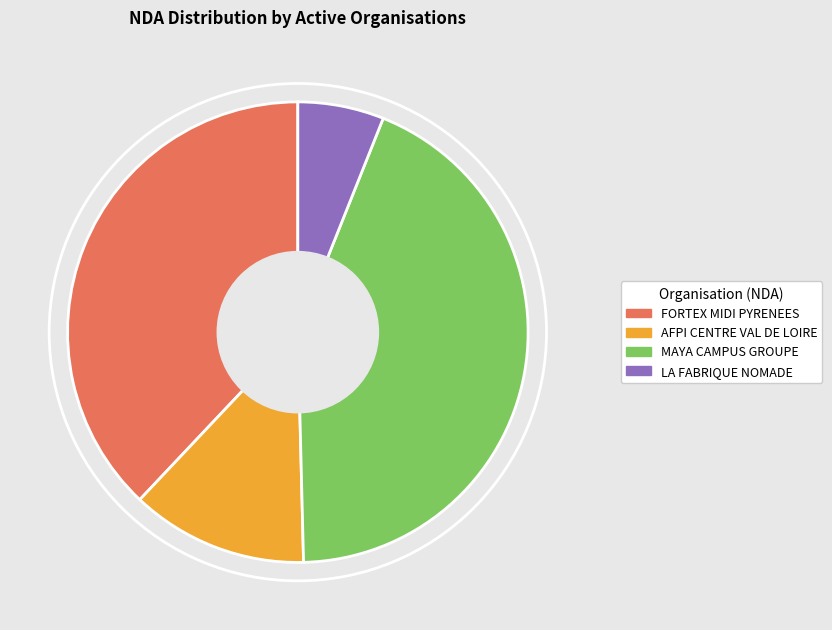

The FORTEX MIDI PYRENEES slice represents 38% of the pie. True or false?

True